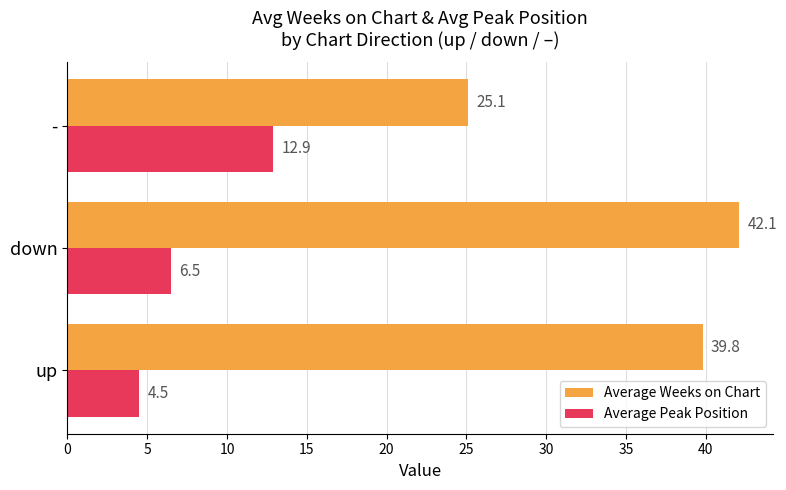

What is the approximate value of Average Weeks on Chart at up?

39.8